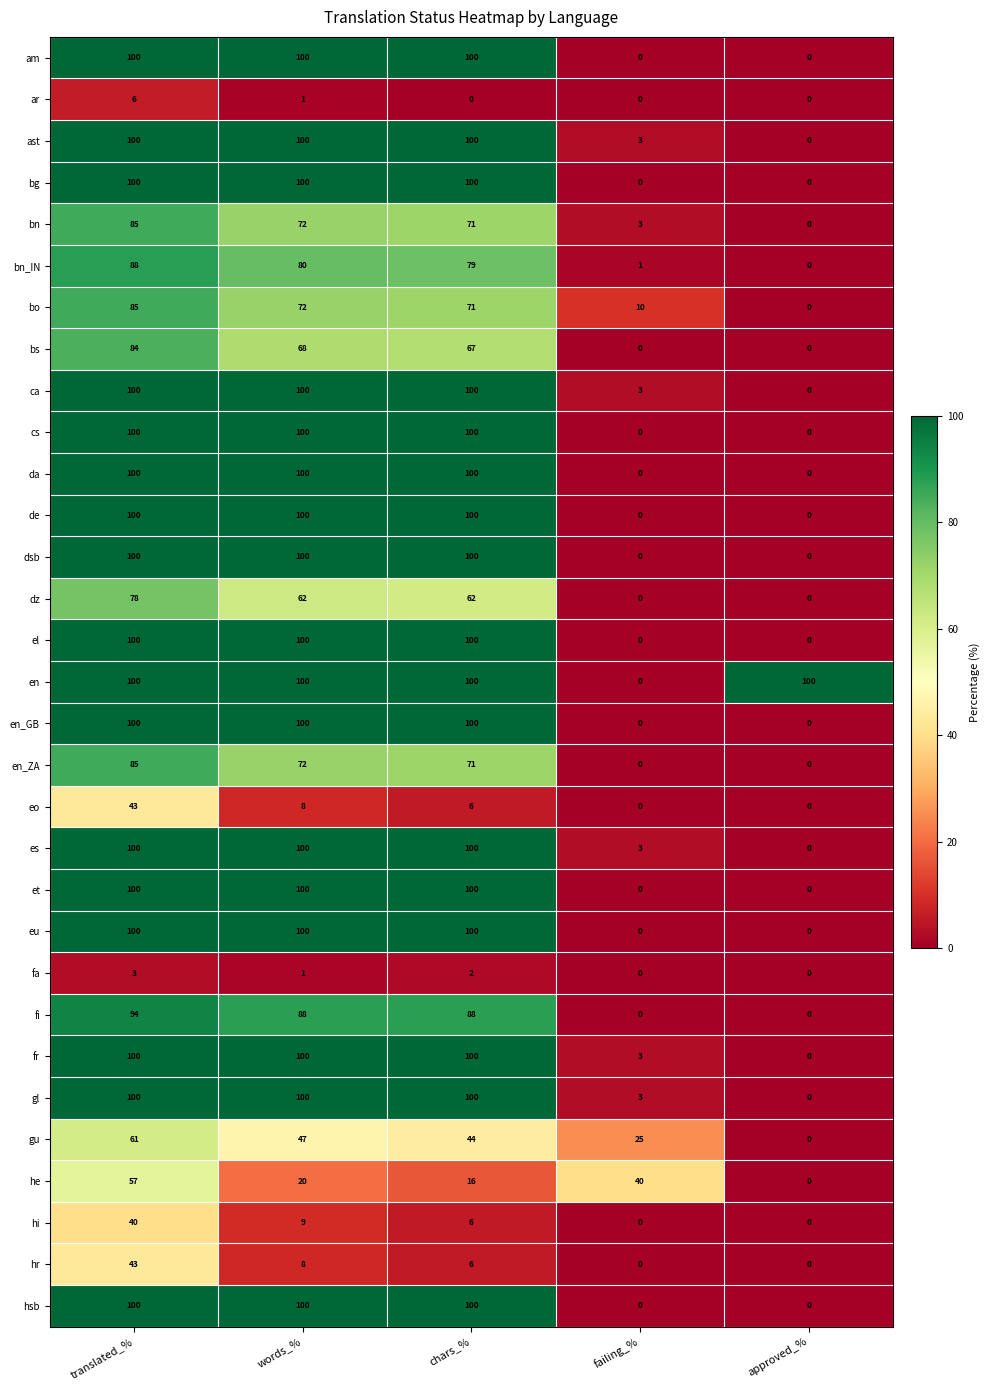

What is the average value of the am series?

60